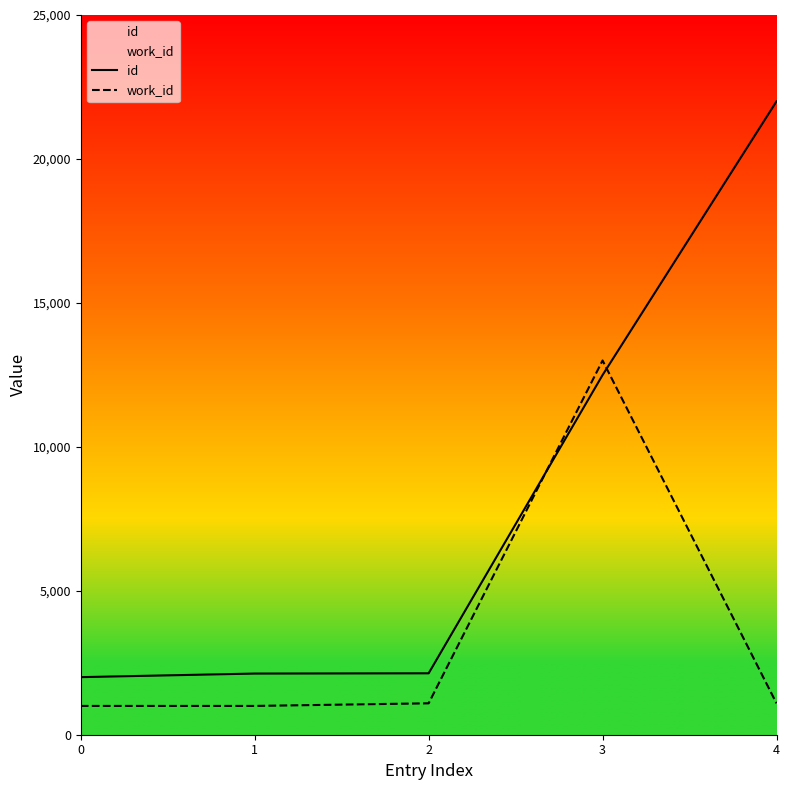

What is the difference between the second highest and second lowest values in the work_id series?

91.0